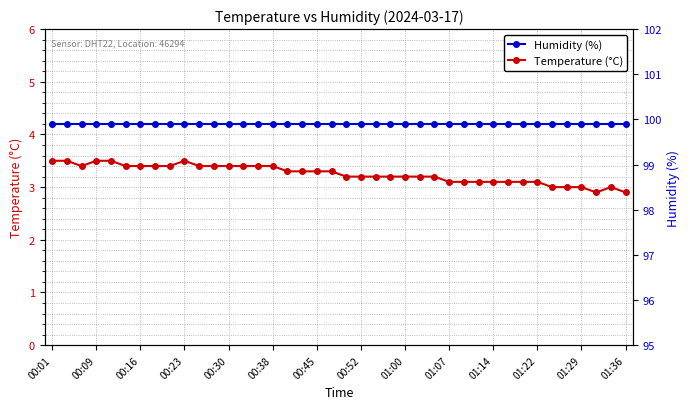

Rank the series by their average value, from lowest to highest.

Temperature (°C), Humidity (%)